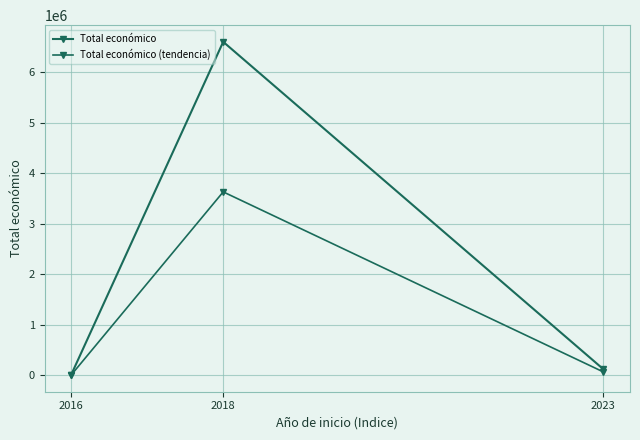

How many data points does each series have?

3